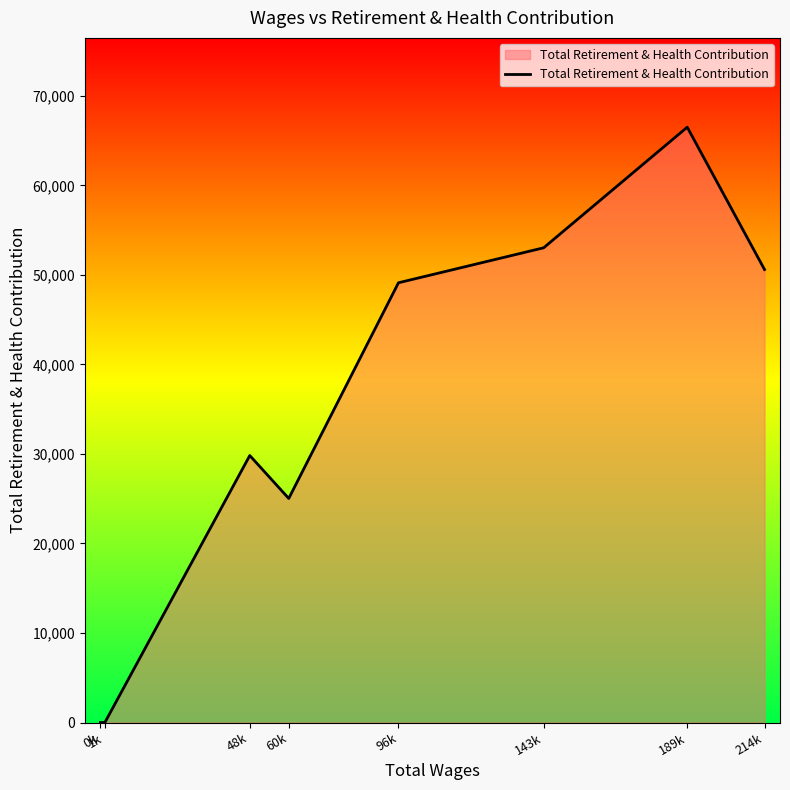

Where is the first local maximum?

48k